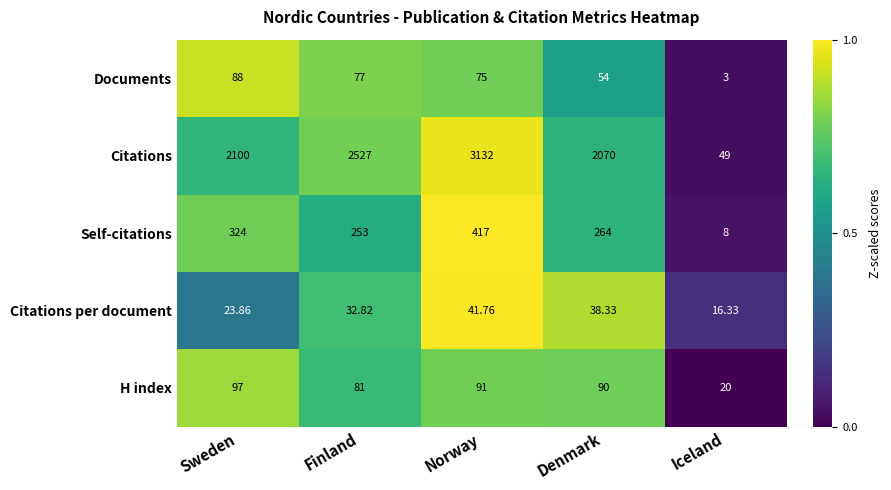

Which category has the lowest value in the Self-citations series?

Iceland